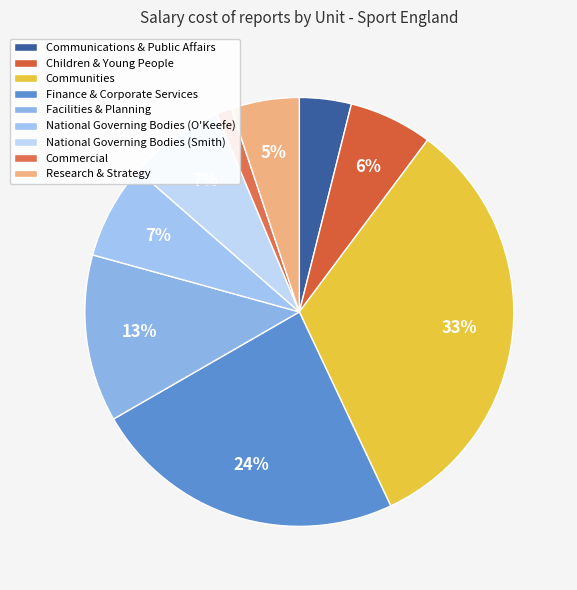

How many slices are in this pie chart?

9